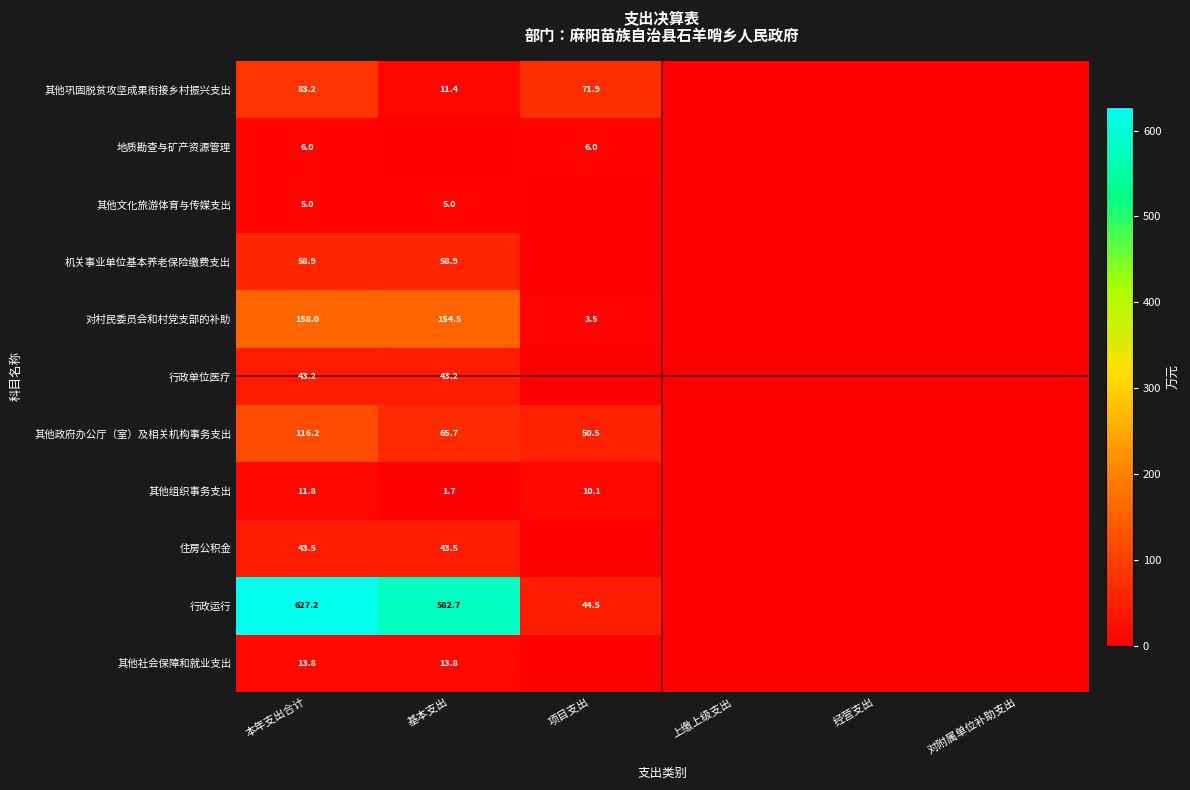

At which category is the sum across all series the highest?

本年支出合计